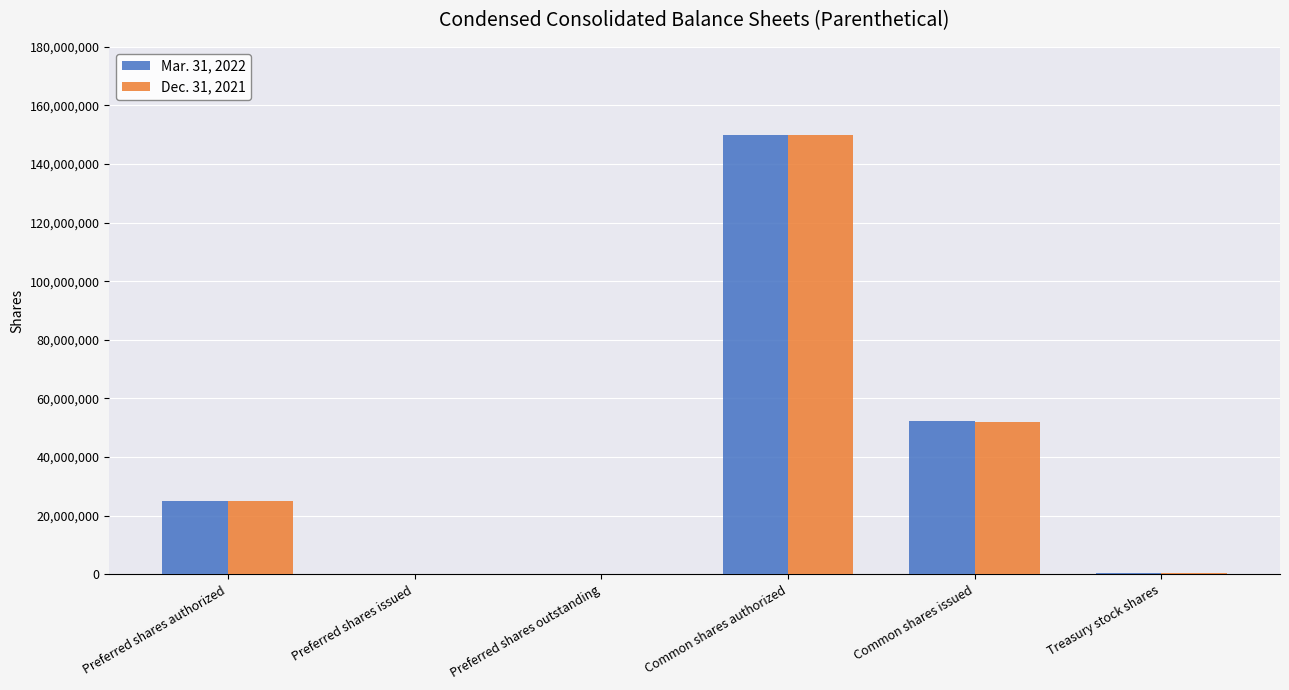

Is the value of Dec. 31, 2021 at Preferred shares issued greater than the value of Mar. 31, 2022 at Preferred shares authorized?

No